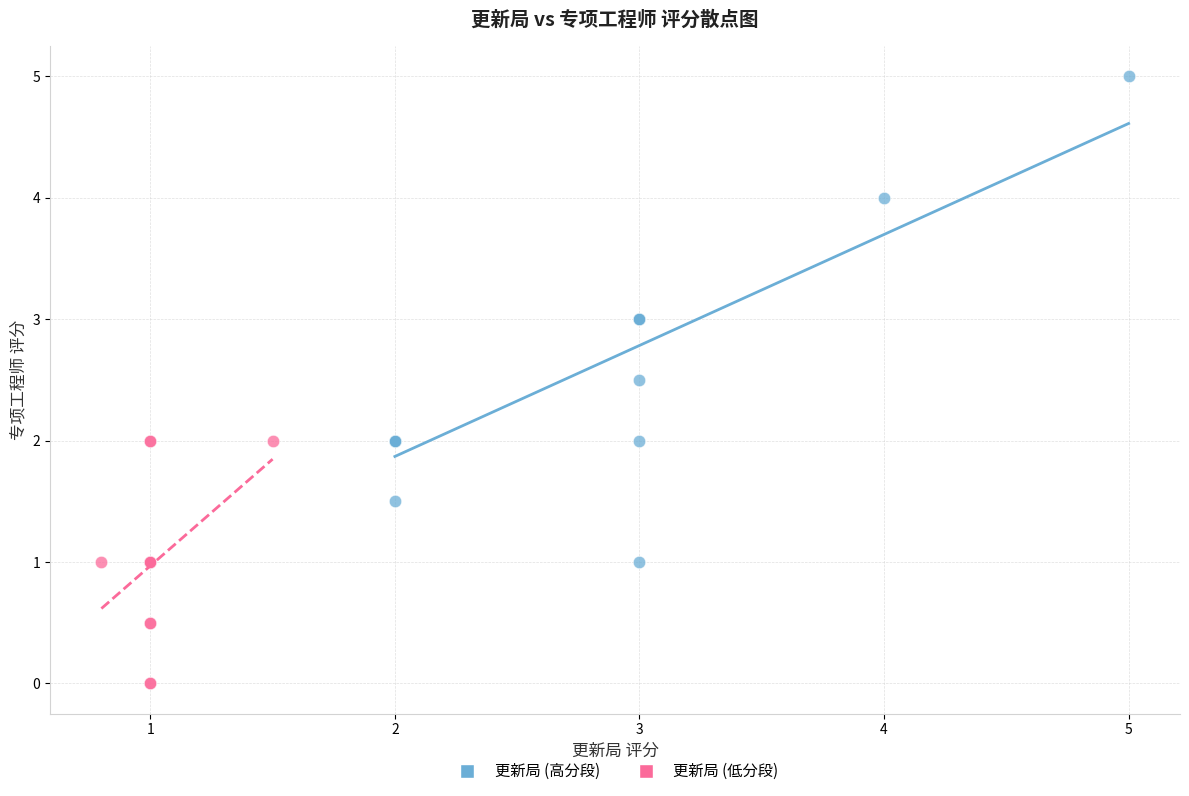

What are all the series names shown in the legend?

更新局 (高分段), 更新局 (低分段)